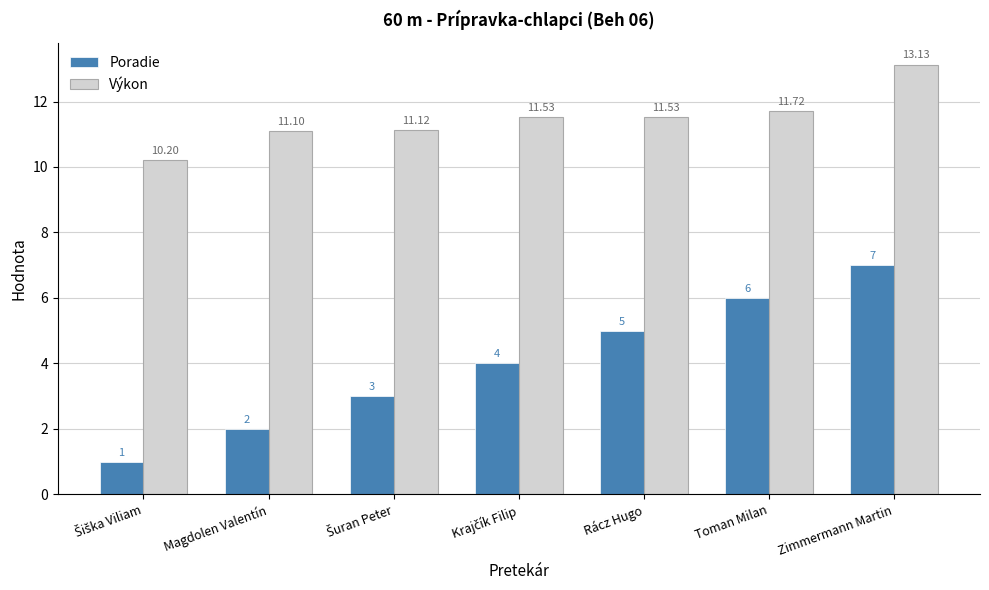

What is the total value across all series at Rácz Hugo?

16.5